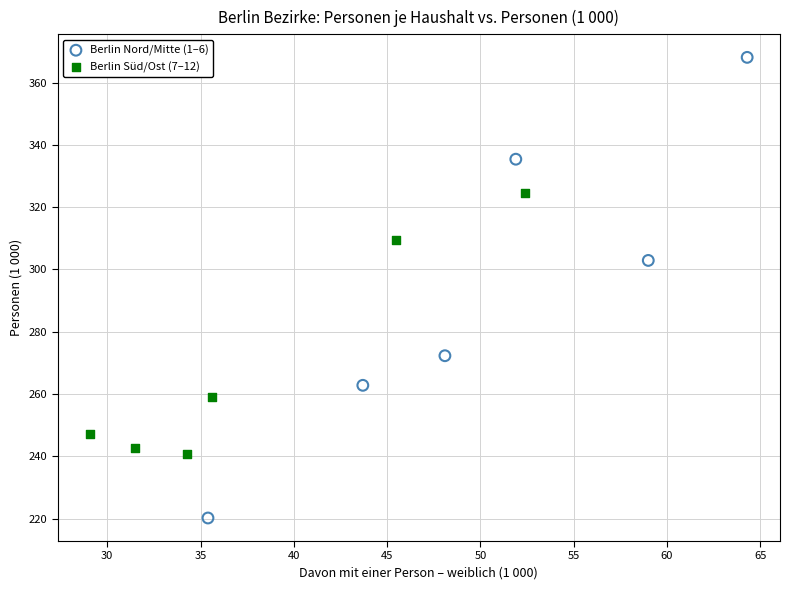

Which series has the largest Y range (max minus min)?

Berlin Nord/Mitte (1–6)